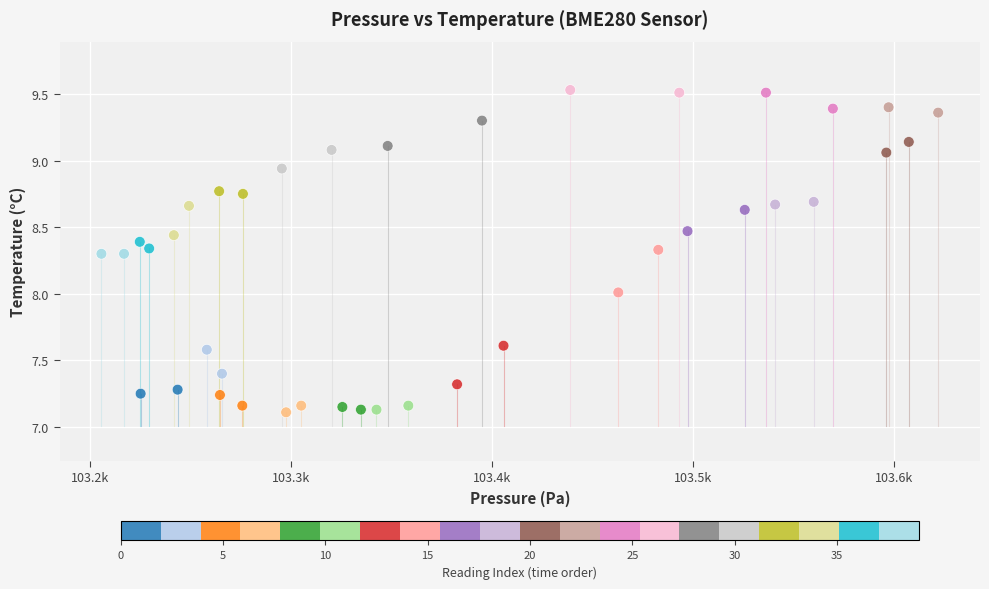

What is the range of X values (max minus min)?

416.2